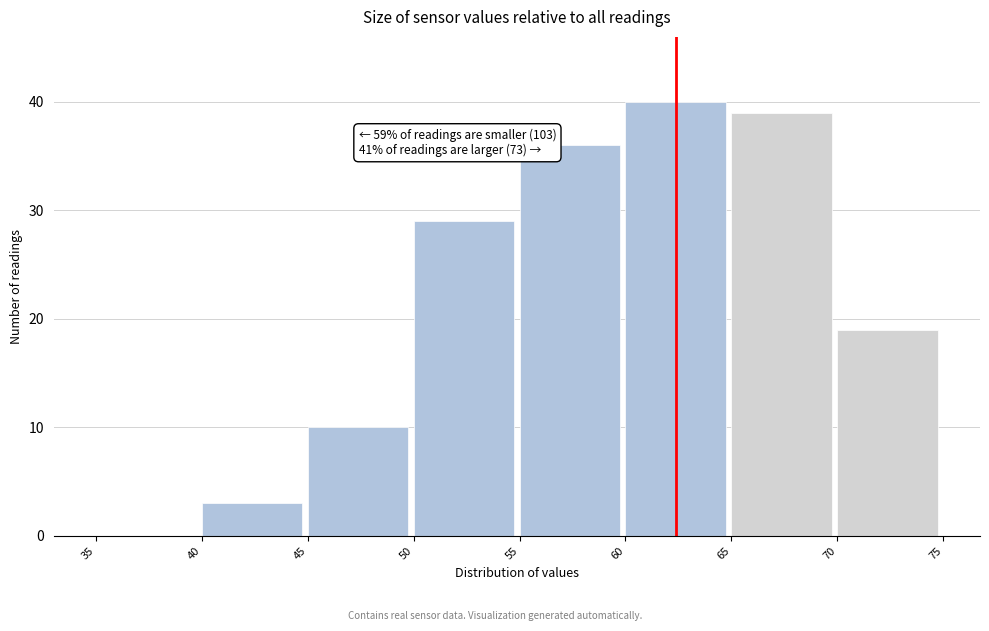

Which range on the x-axis has the tallest bar?

60 to 65